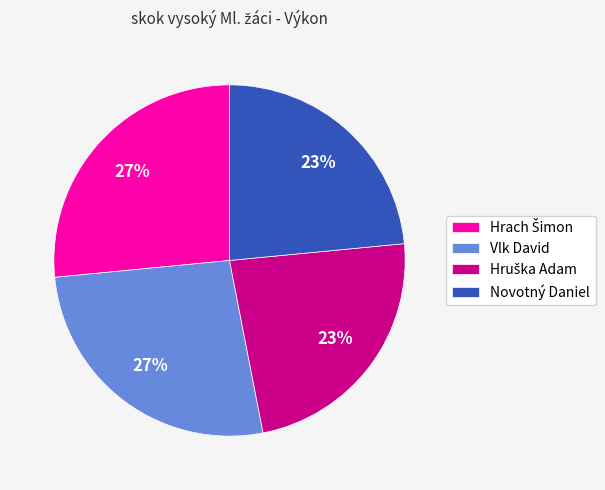

Is there a majority slice in this chart?

No